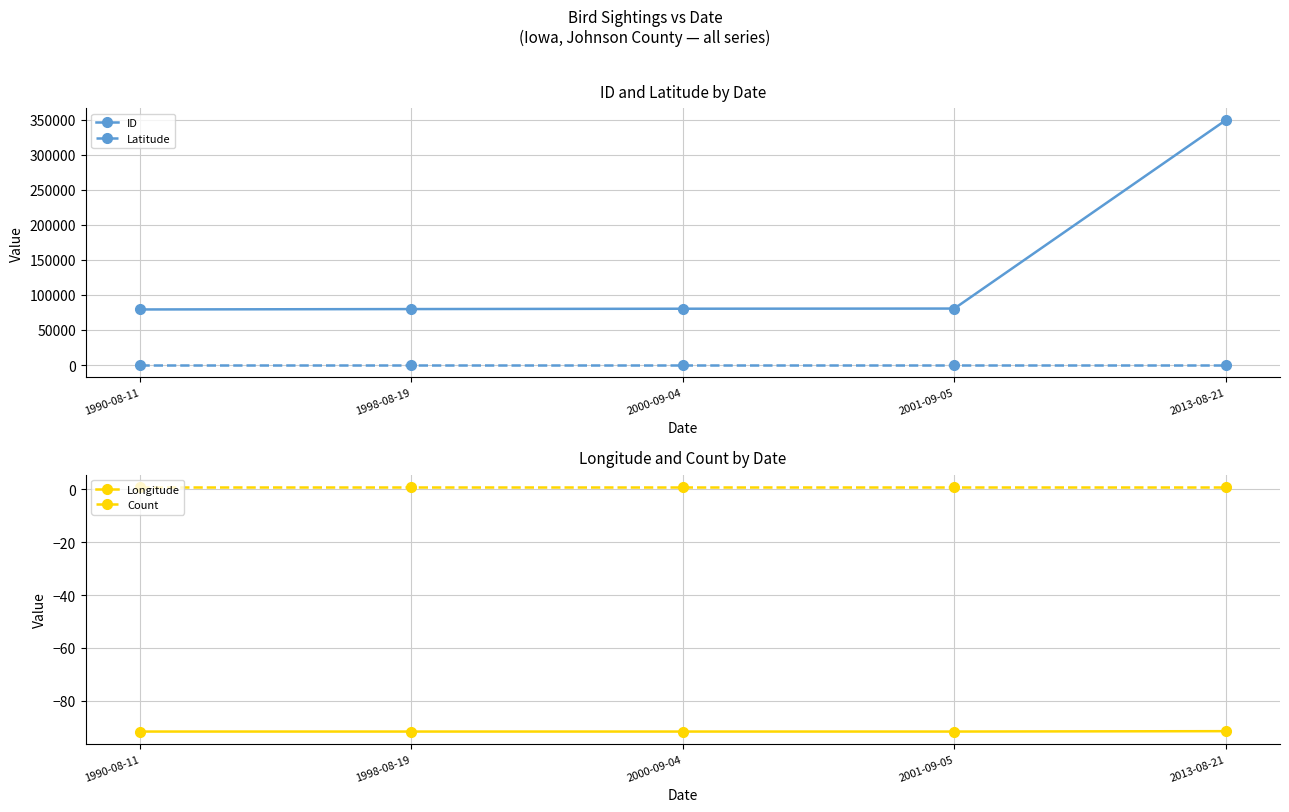

Count the number of data series in this chart.

4